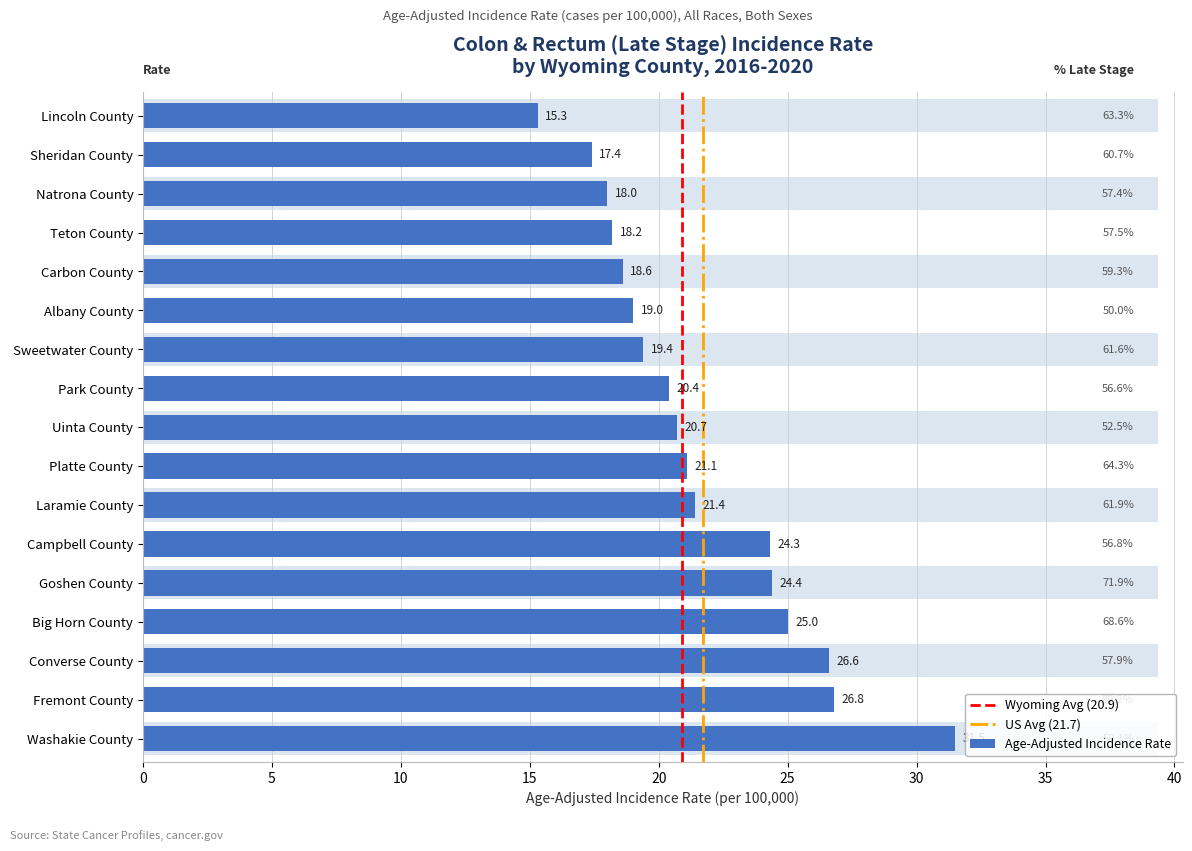

What is the change in value from Carbon County to Lincoln County?

-3.3